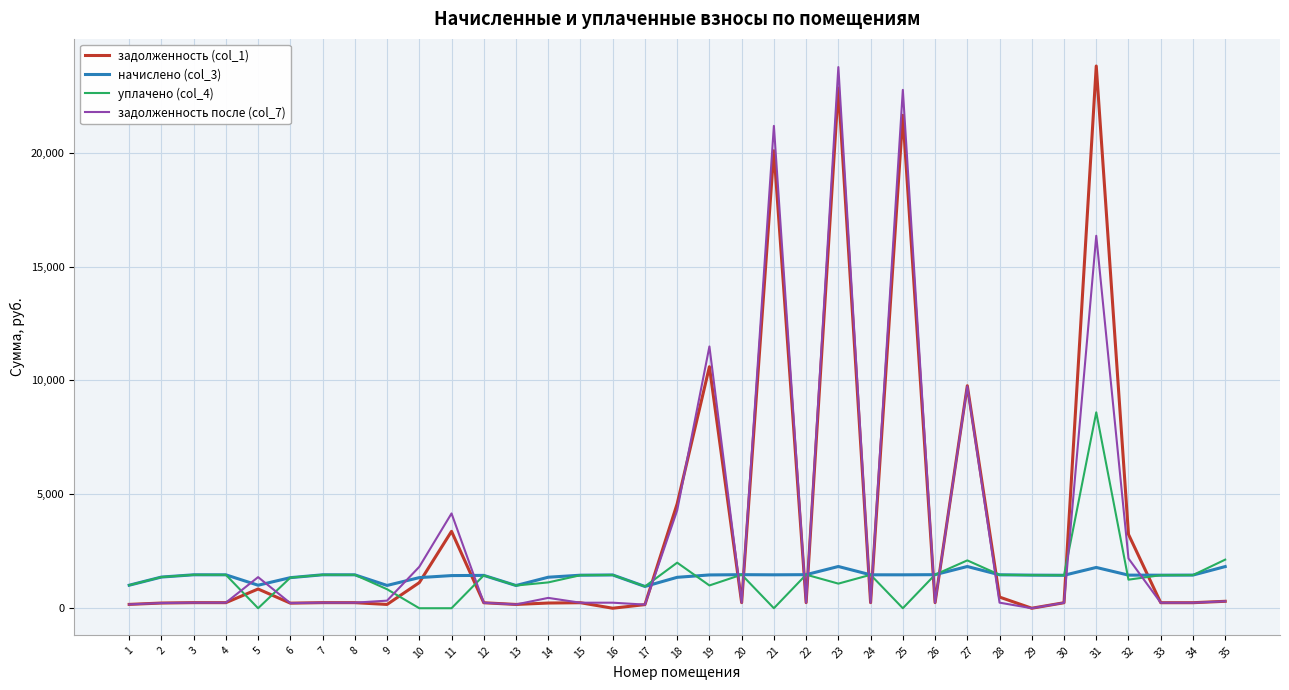

What is the difference between the highest and lowest values at 14?

1132.8